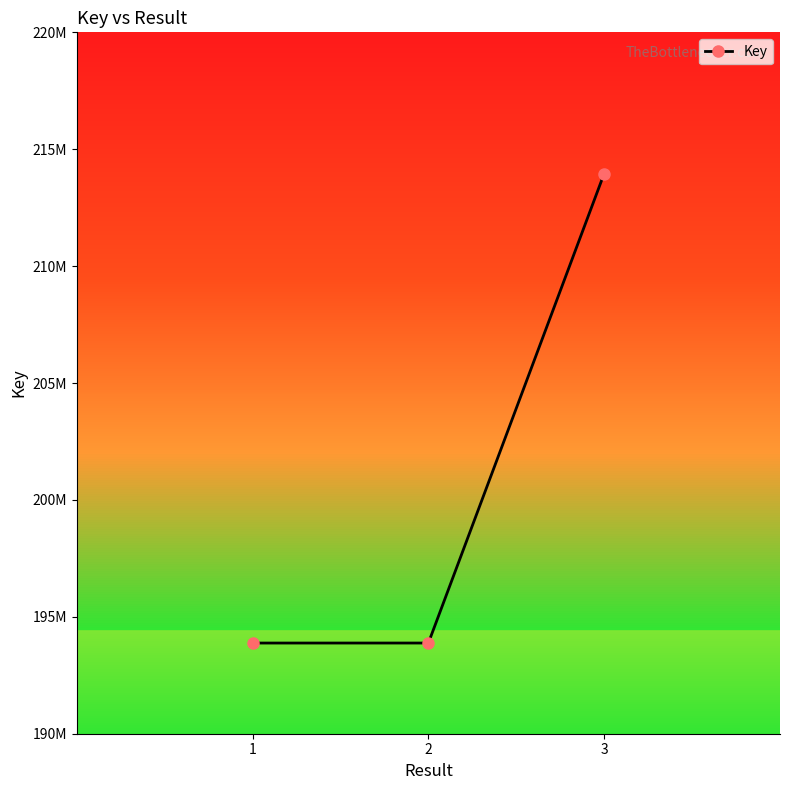

Rank the categories by value from lowest to highest.

1, 2, 3